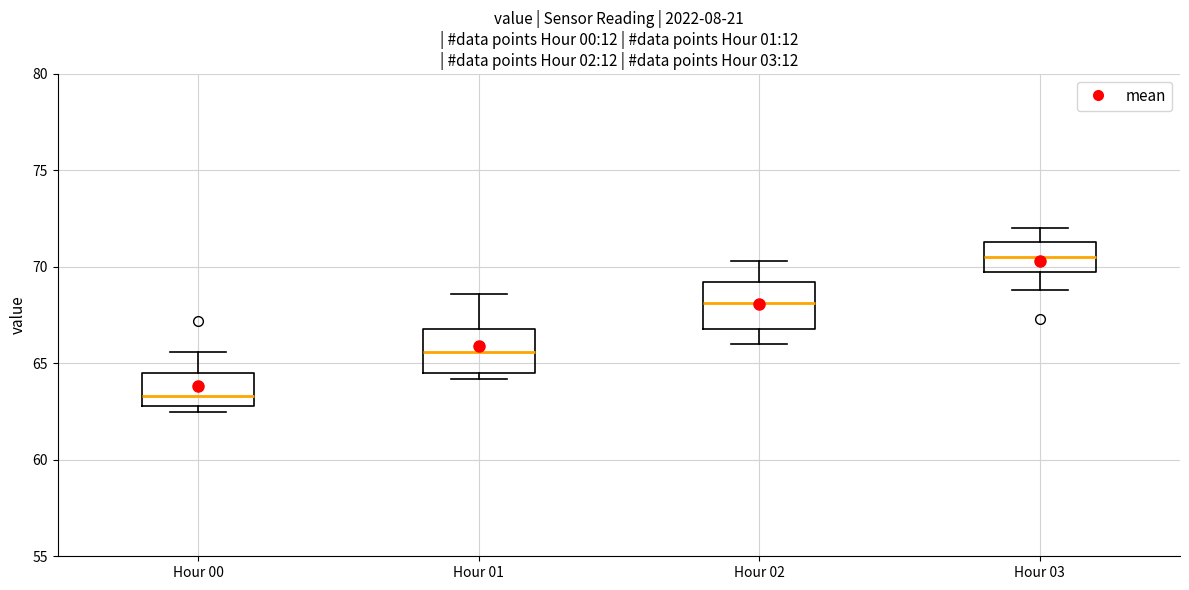

Which box has the highest median line?

Hour 03